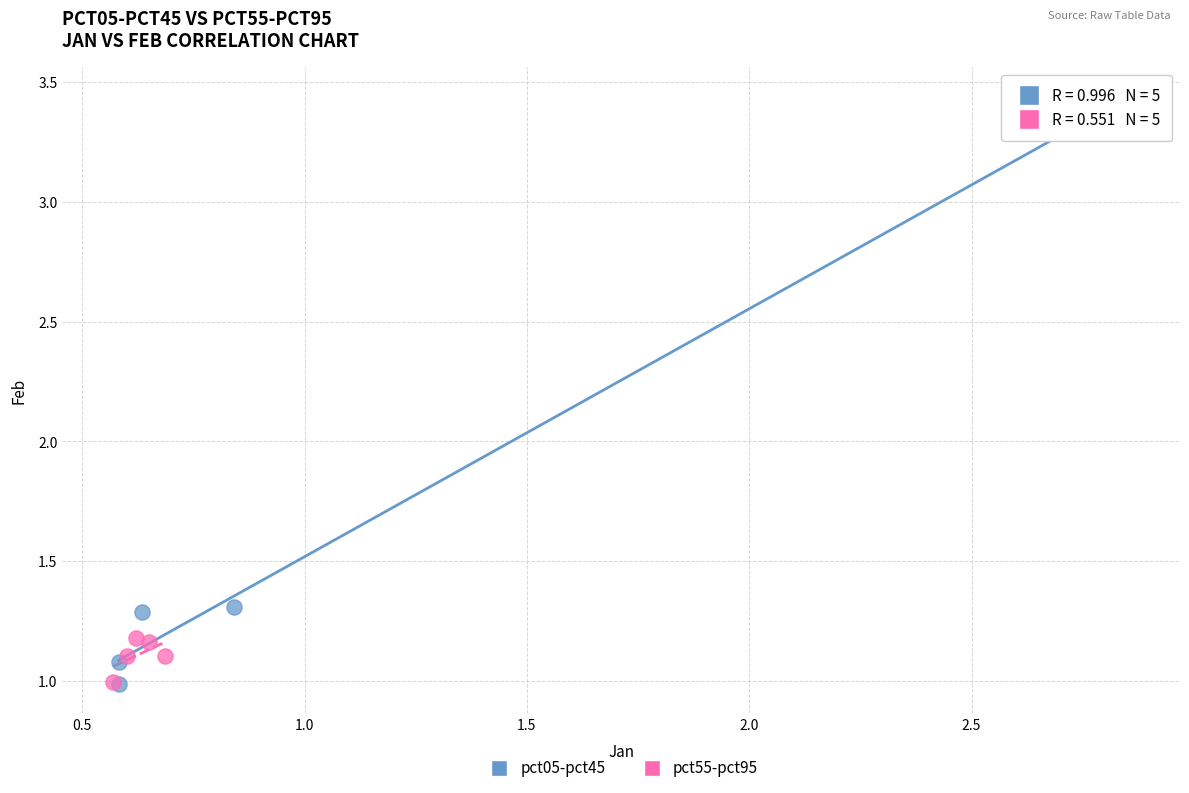

Which series reaches the maximum Y coordinate?

pct05-pct45